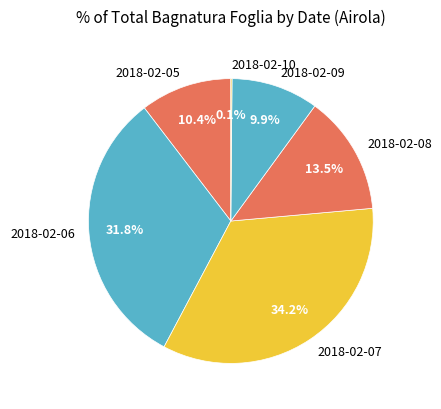

Do 2018-02-07 and 2018-02-08 together represent more than half of the pie?

No